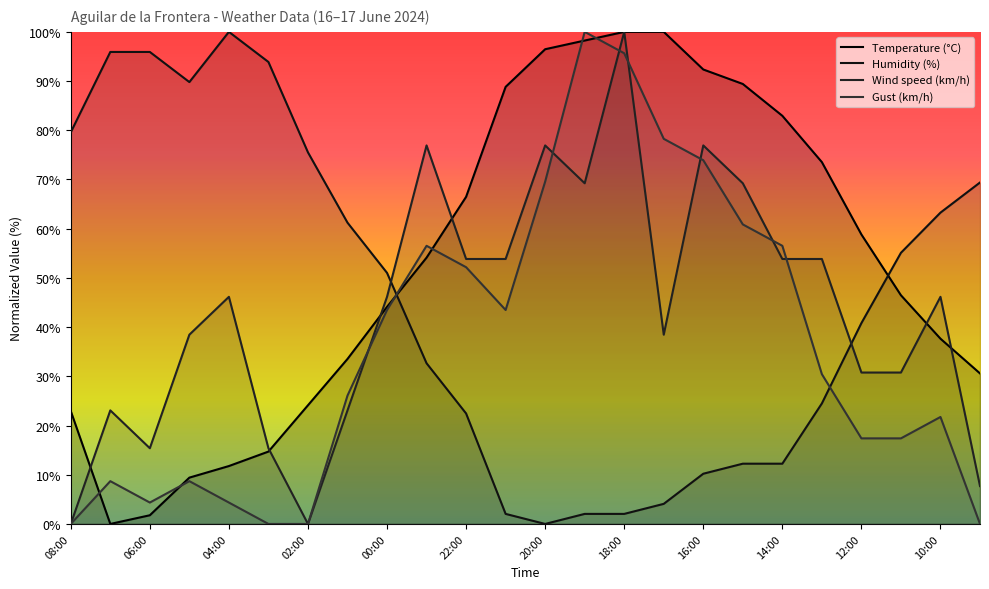

How many data points in Temperature (°C) are above 54?

12